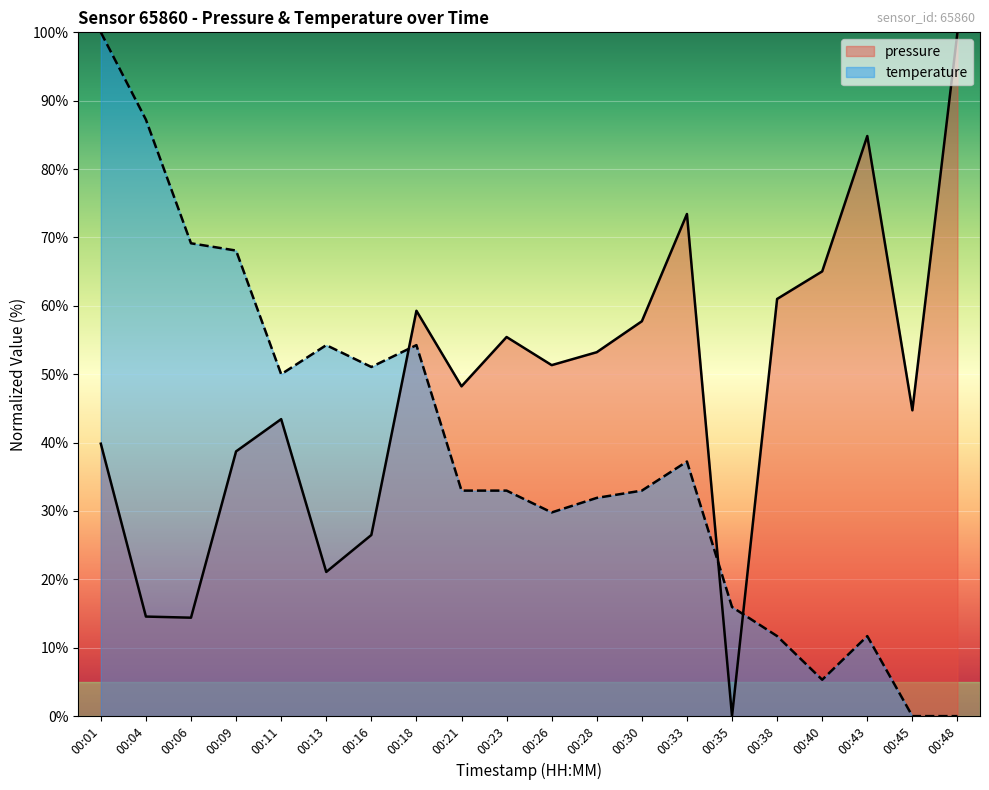

True or false: pressure has a value of 14.6 at 00:04.

True